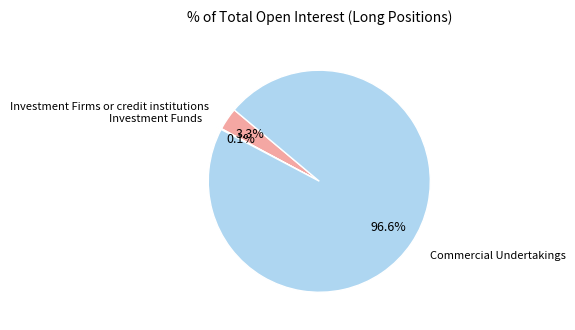

Is there a majority slice in this chart?

Yes